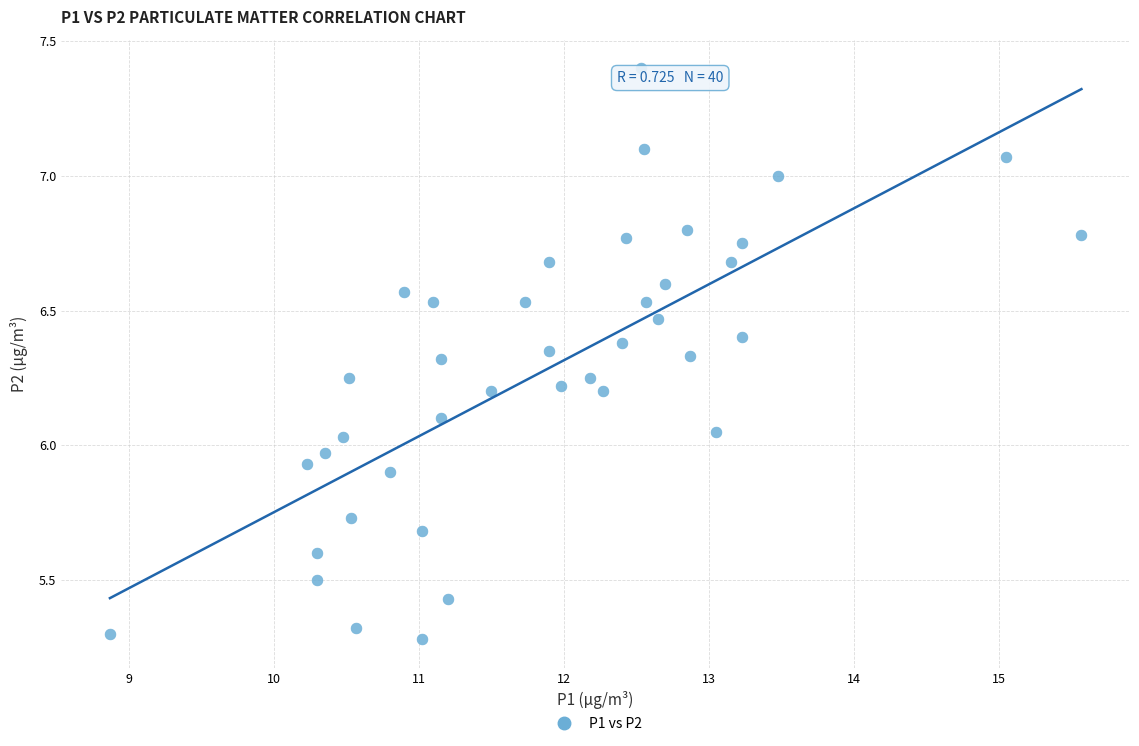

What is the range of X values (max minus min)?

6.7